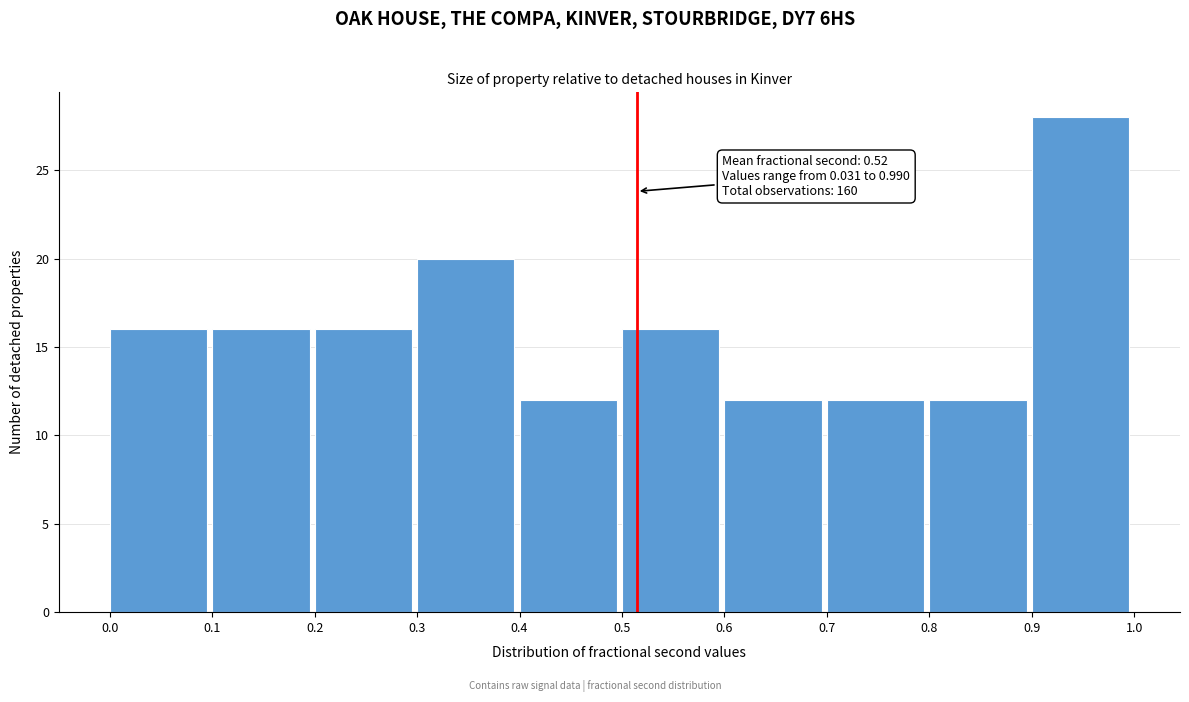

Reading left to right, transcribe all the data shown in this chart.

16	16	16	20	12	16	12	12	12	28